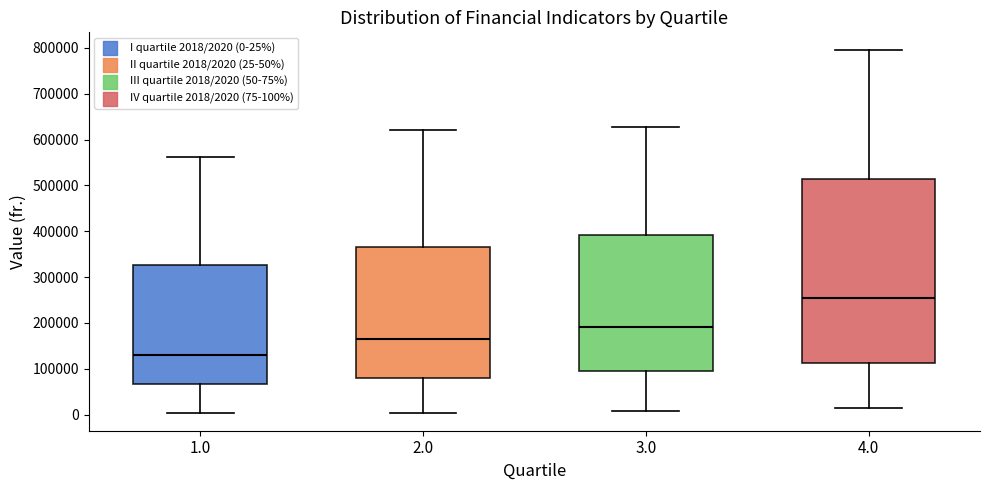

Comparing the boxes themselves (not the whiskers), which one is the tallest?

4.0